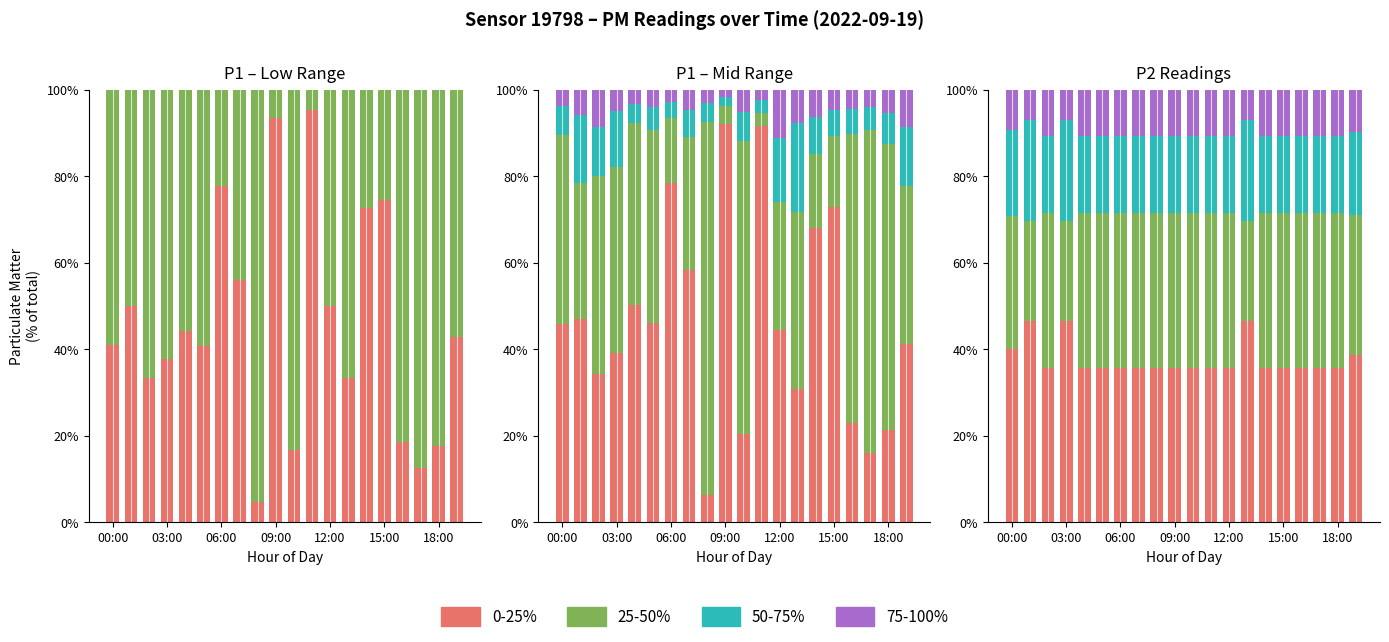

What is the label of the 5th bar from the right?

15:00